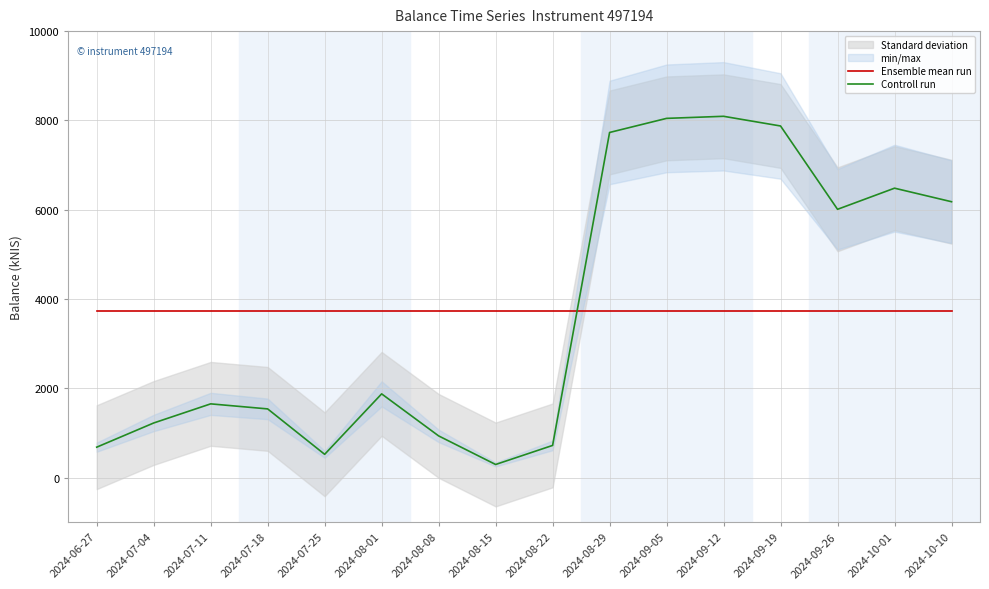

Which series has the largest total across all categories?

Ensemble mean run